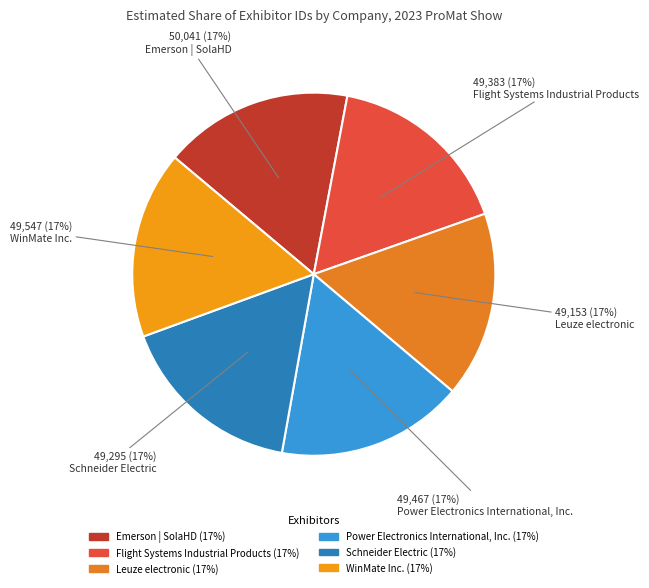

True or false: Flight Systems Industrial Products accounts for 10% of the total.

False